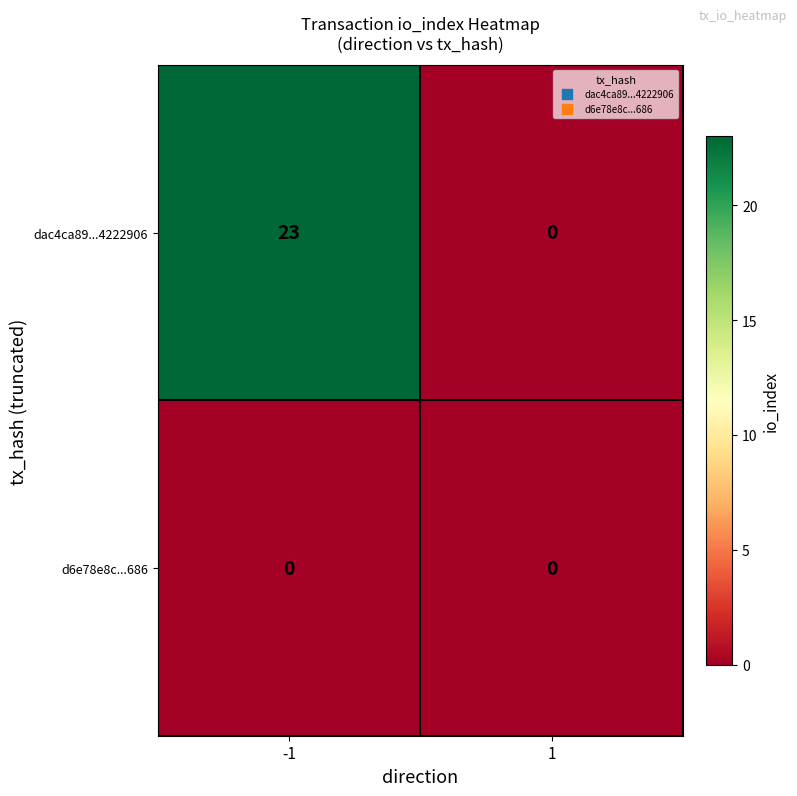

Reading right to left, list all the values displayed in this chart.

dac4ca89...4222906: 0	23
d6e78e8c...686: 0	0